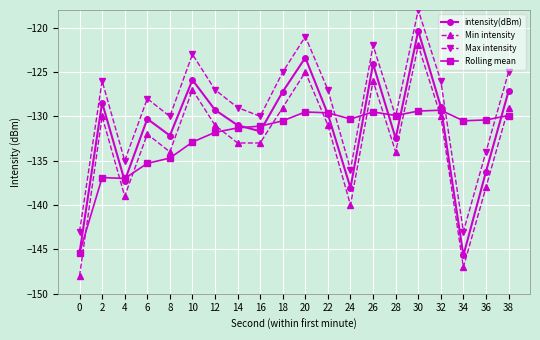

Rank the series at 6 from lowest to highest value.

Rolling mean, Min intensity, intensity(dBm), Max intensity